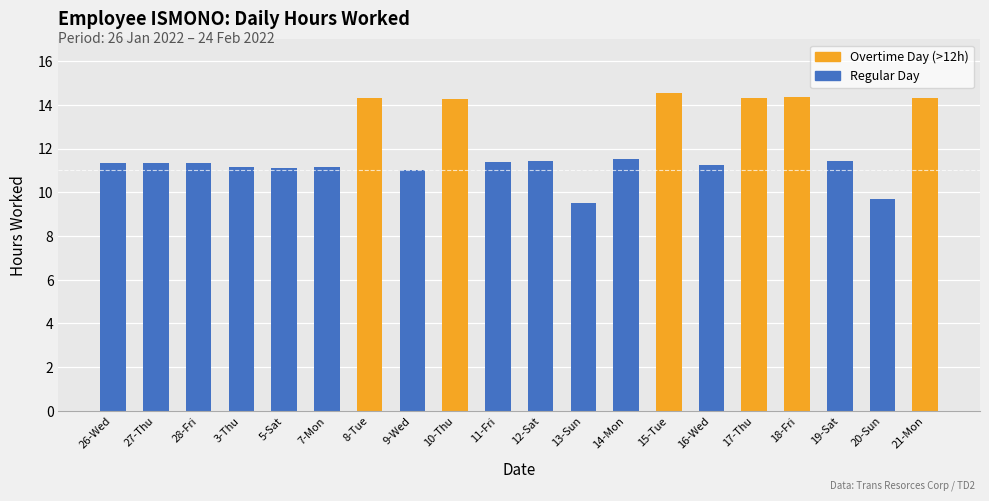

What is the label of the 1st bar from the right?

21-Mon